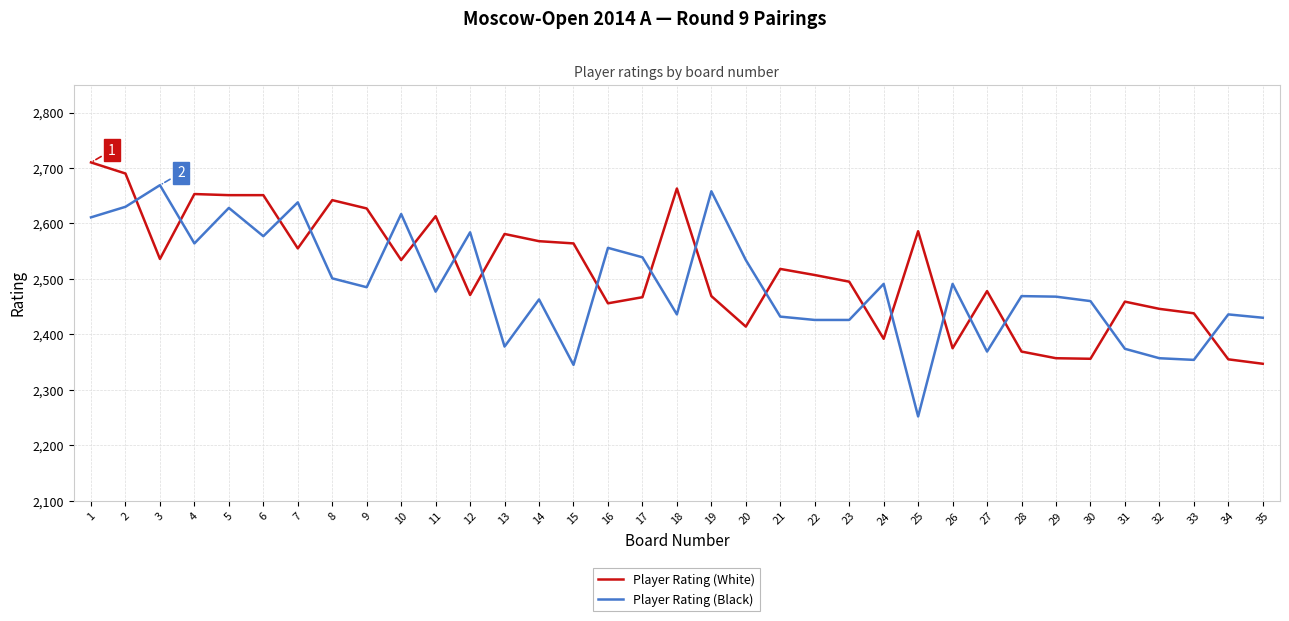

What is the difference between the maximum and minimum values in the Player Rating (Black) series?

417